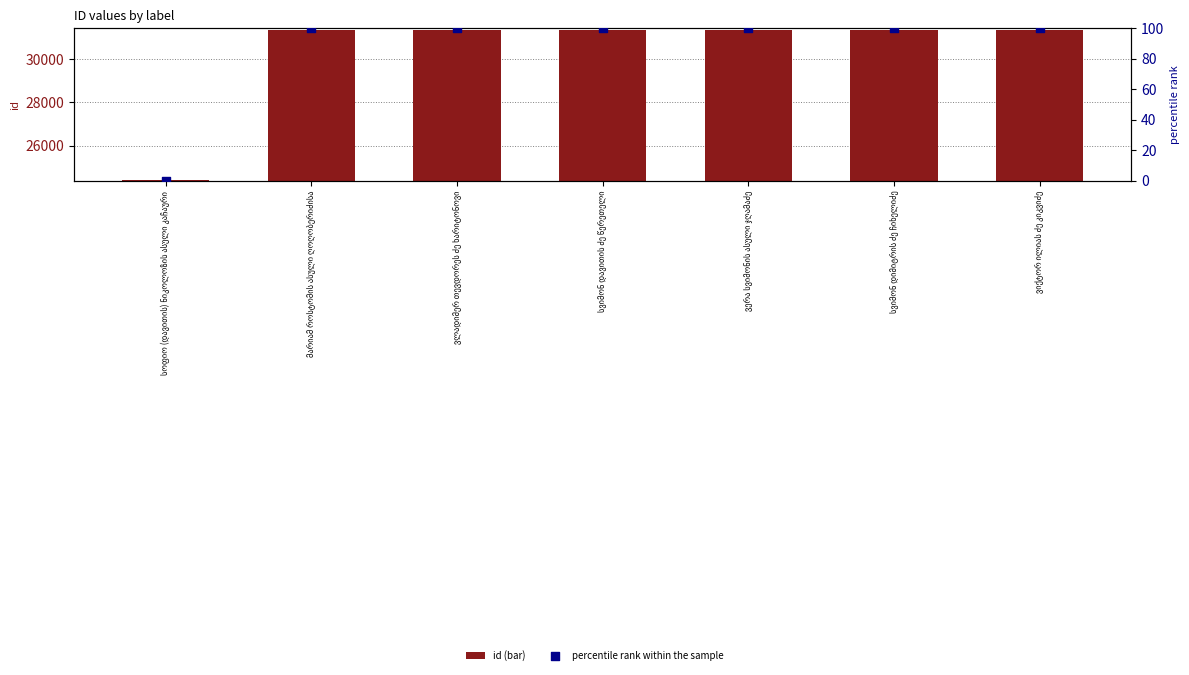

At which category is the sum across all series the highest?

ვიქტორ ილიას ძე კიკვიძე